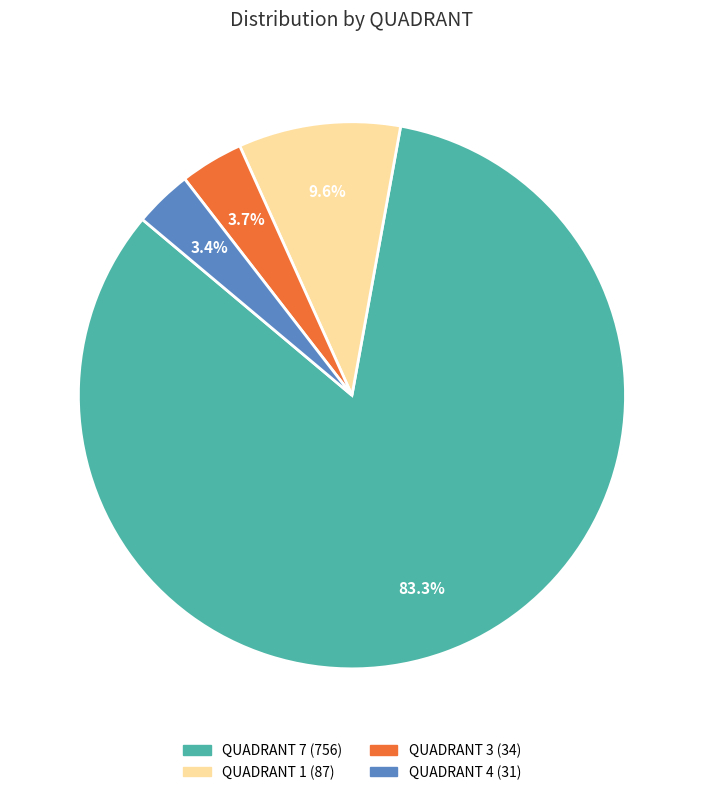

Is there any slice that represents more than half of the pie?

Yes